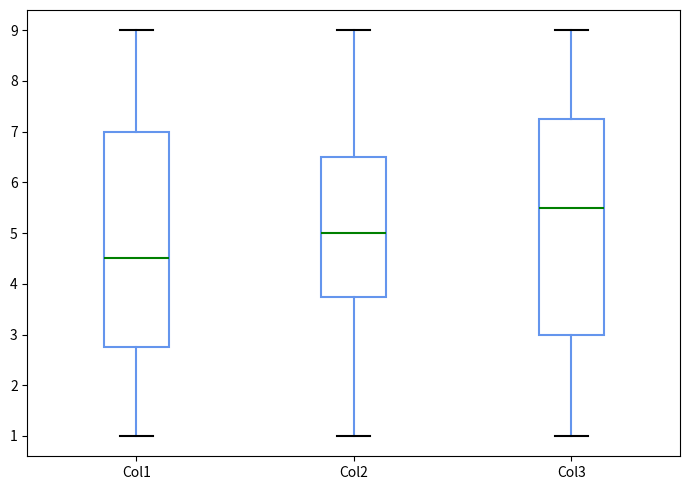

Where does the upper whisker of the box for Col3 end on the y-axis? The values are not printed on the chart, so give them approximately, as read against the axis.

9.0